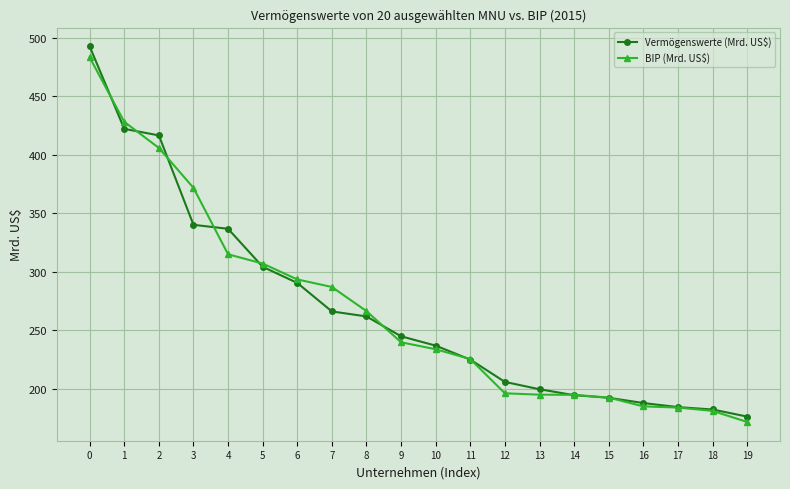

Between 7 and 18, which series saw the biggest shift?

BIP (Mrd. US$)